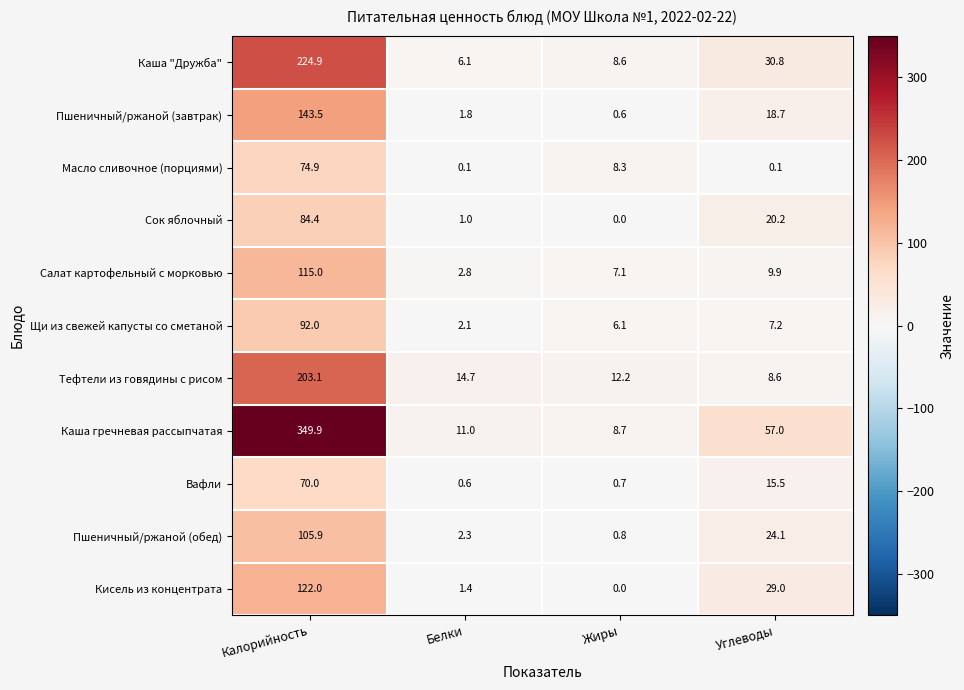

What is the total value across all series at Калорийность?

1585.6